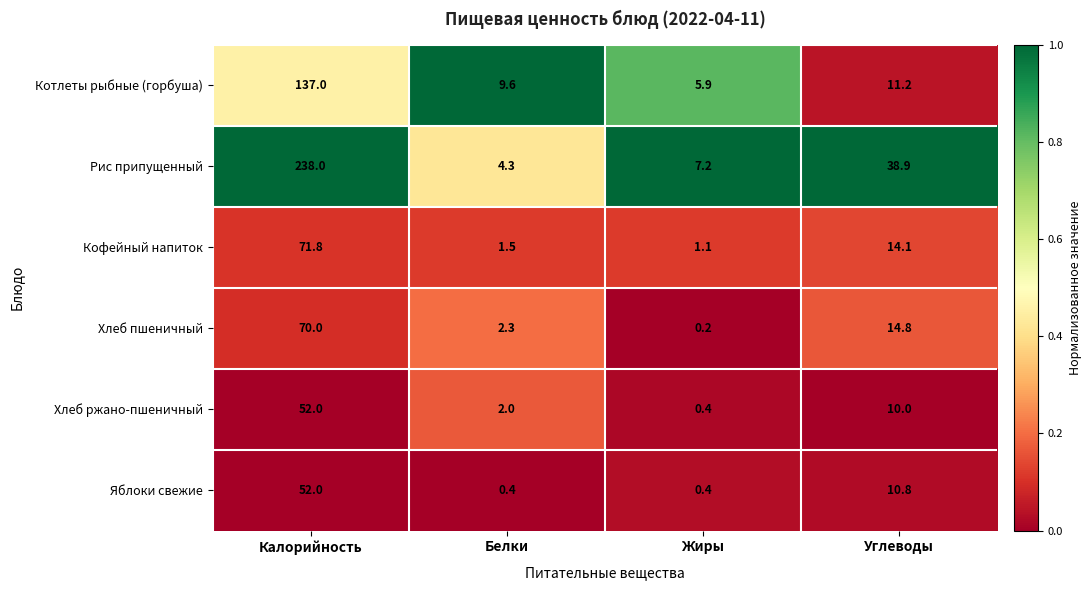

Rank the series at Углеводы from highest to lowest value.

Рис припущенный, Хлеб пшеничный, Кофейный напиток, Котлеты рыбные (горбуша), Яблоки свежие, Хлеб ржано-пшеничный